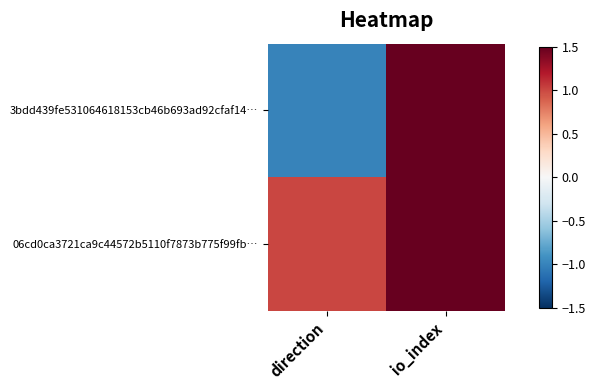

What is the maximum value shown in the chart?

14